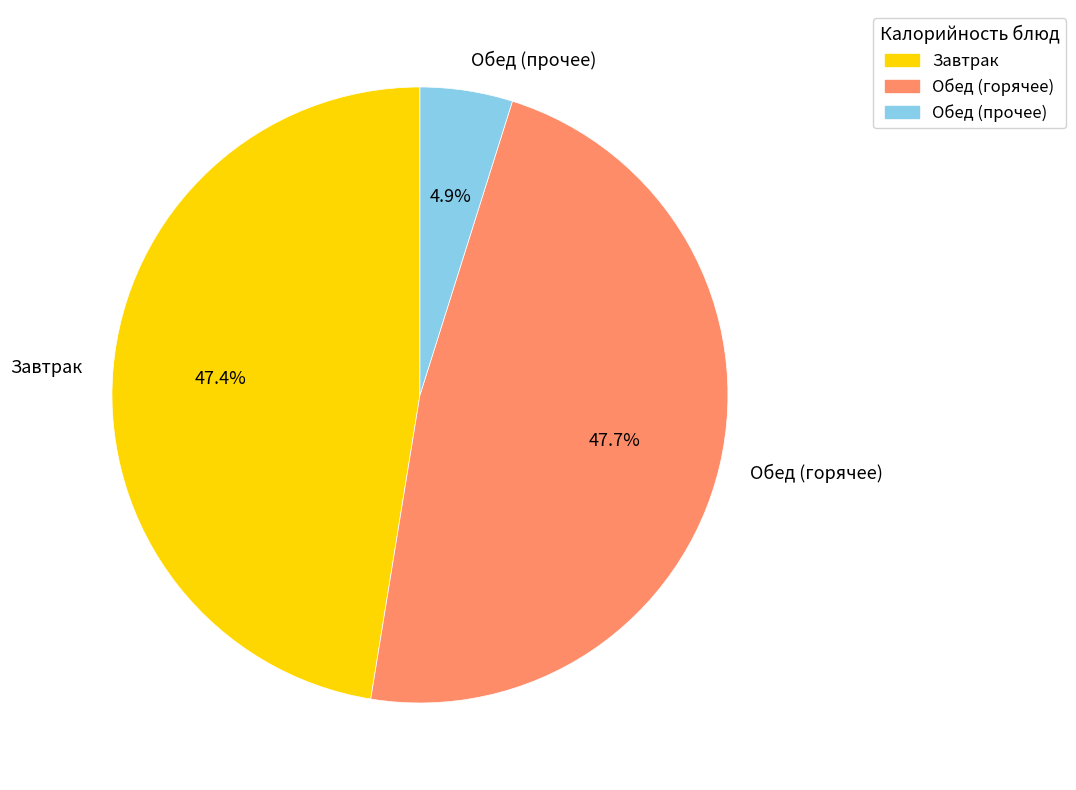

Count the number of slices in the pie.

3